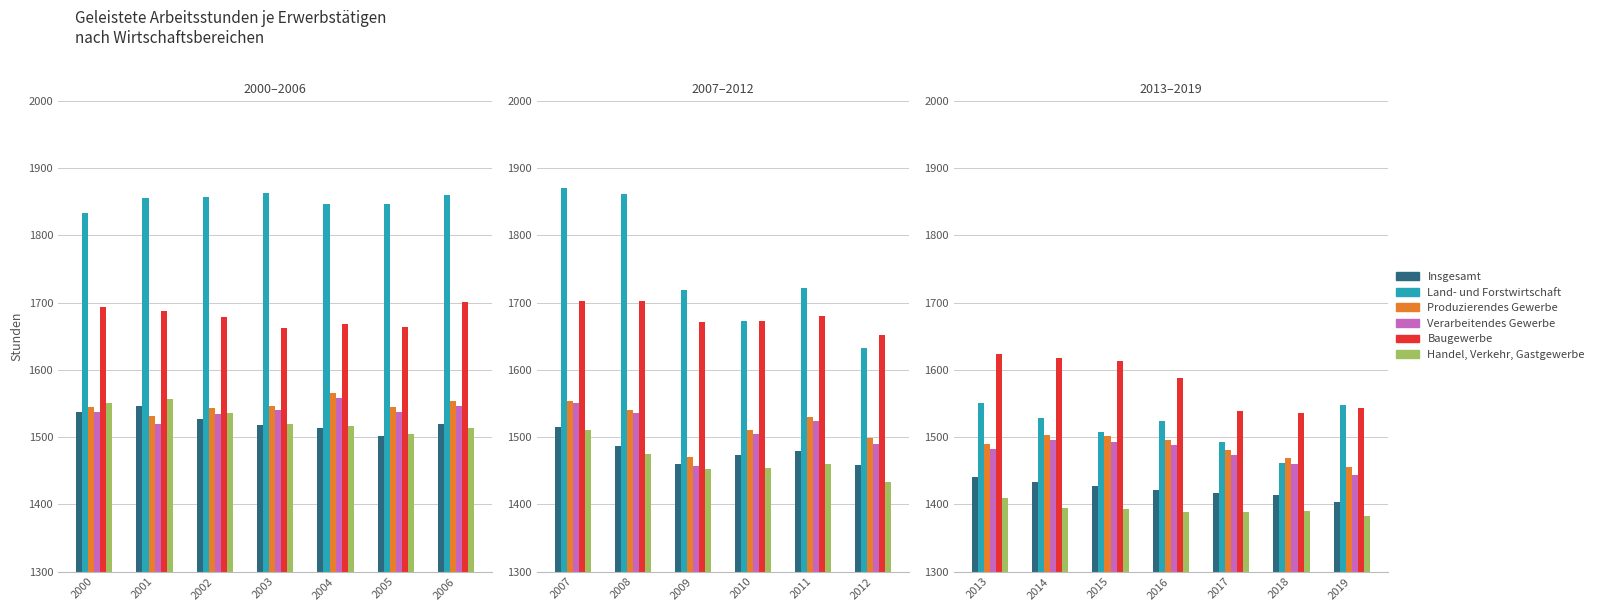

How many values in the Handel, Verkehr, Gastgewerbe series are below 1390?

3